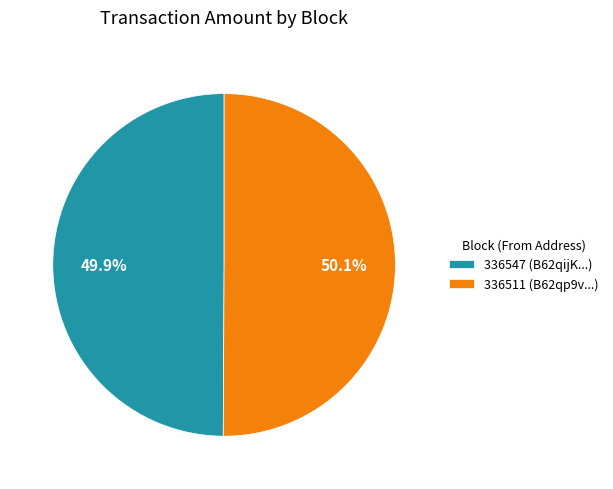

What is the ratio of the value at 336511 (B62qp9v...) to the value at 336547 (B62qijK...)?

1.0